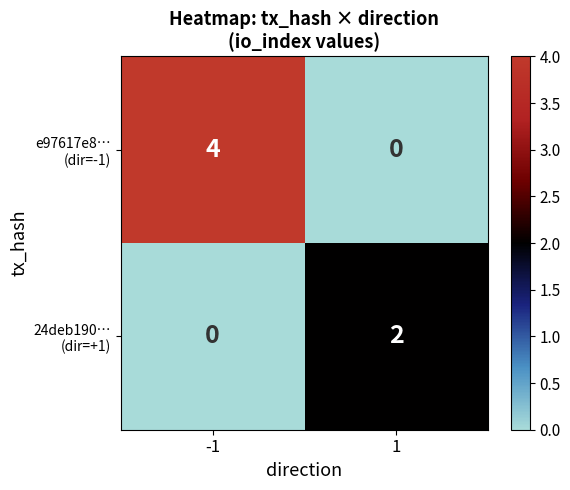

What is the spread (max minus min) of values at -1?

4